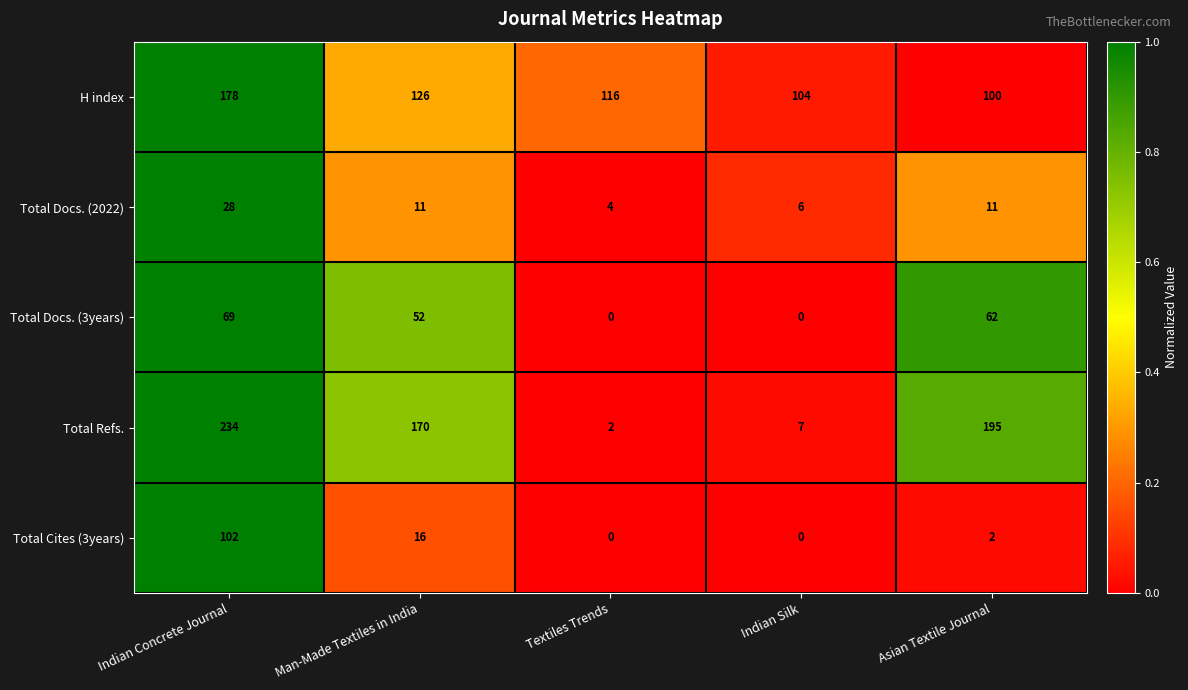

What is the difference between the maximum and minimum values in the Total Refs. series?

232